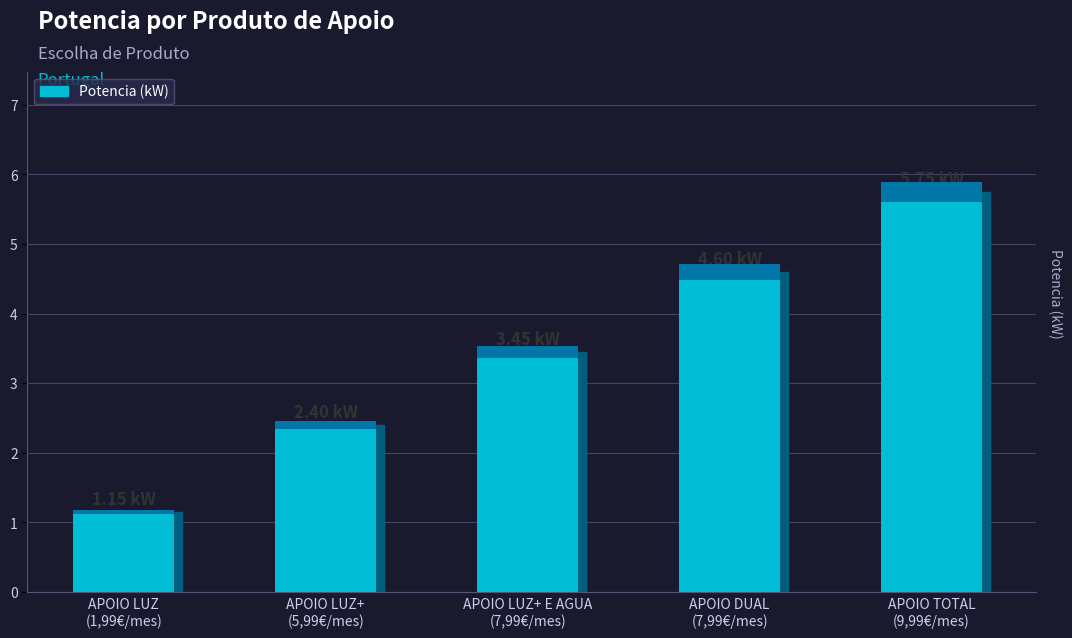

List the labels in order of value, smallest first.

APOIO LUZ
(1,99€/mes), APOIO LUZ+
(5,99€/mes), APOIO LUZ+ E AGUA
(7,99€/mes), APOIO DUAL
(7,99€/mes), APOIO TOTAL
(9,99€/mes)